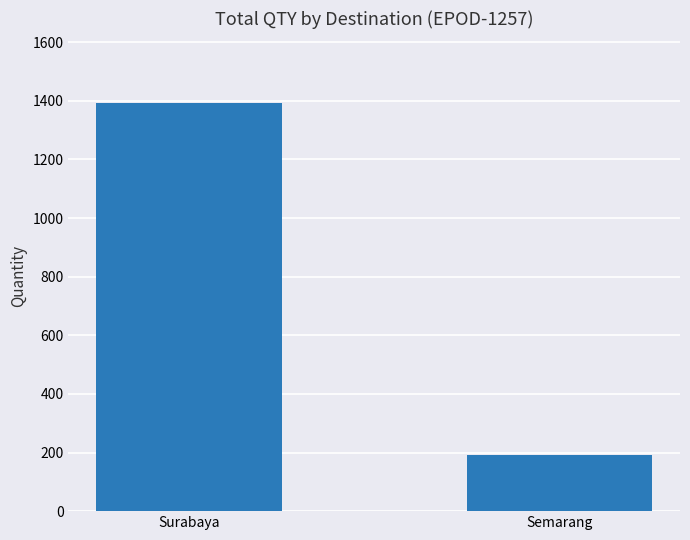

True or false: the data shows 191 at Semarang.

True